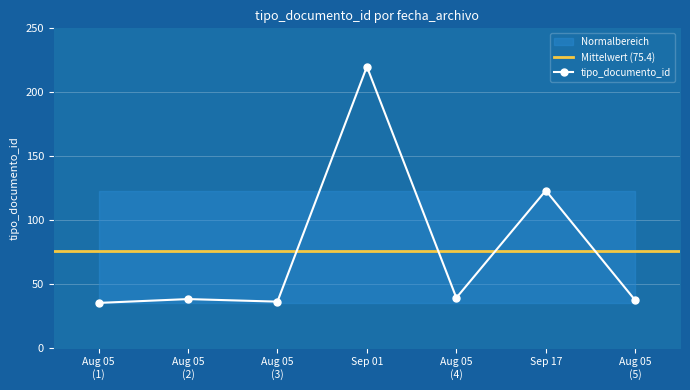

Where is tipo_documento_id nearest to the value 127?

Sep 17